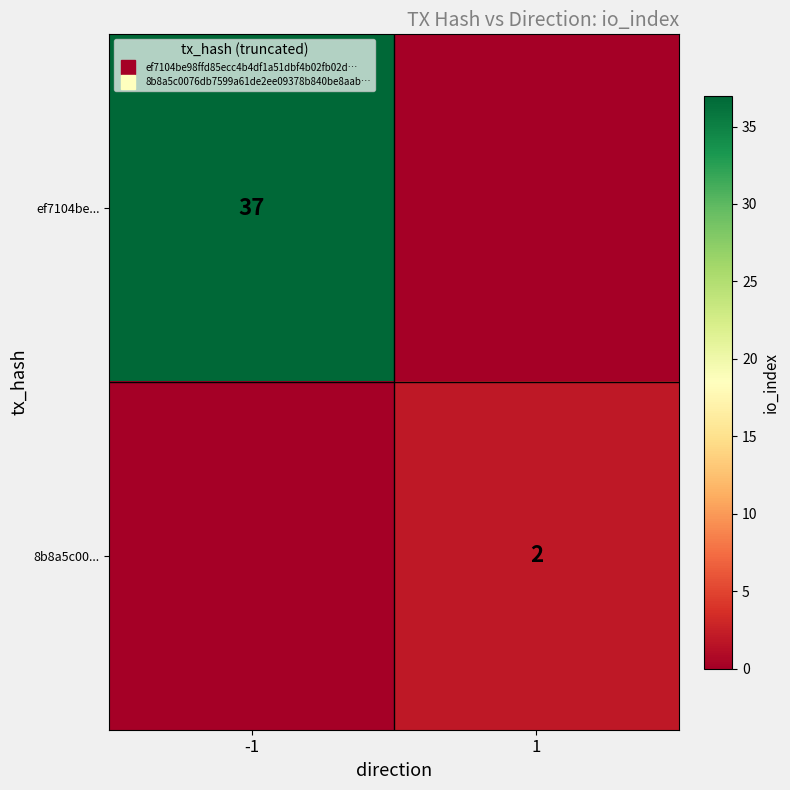

At which category is the sum across all series the highest?

-1